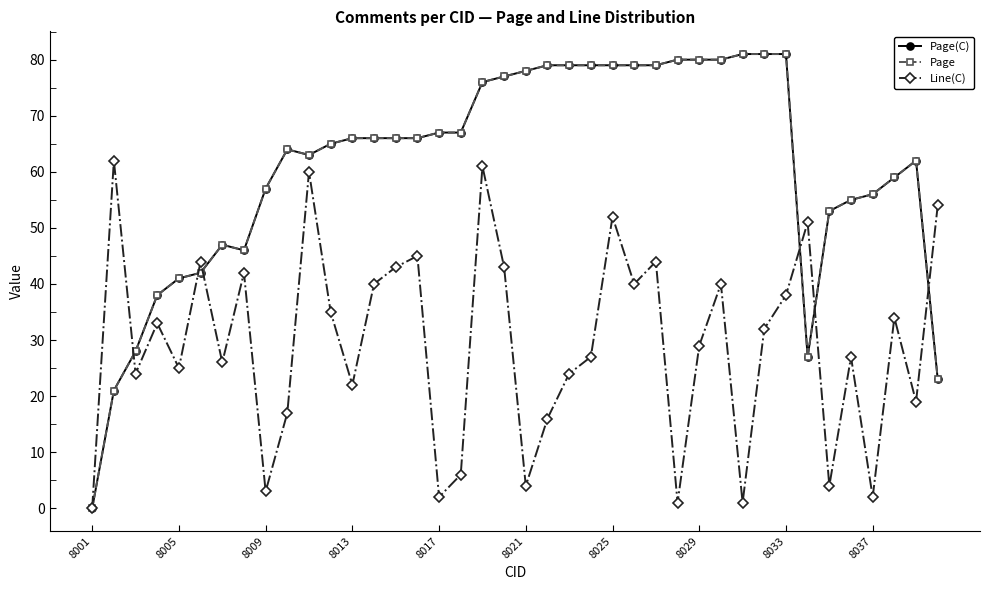

Does the chart have visible grid lines?

No